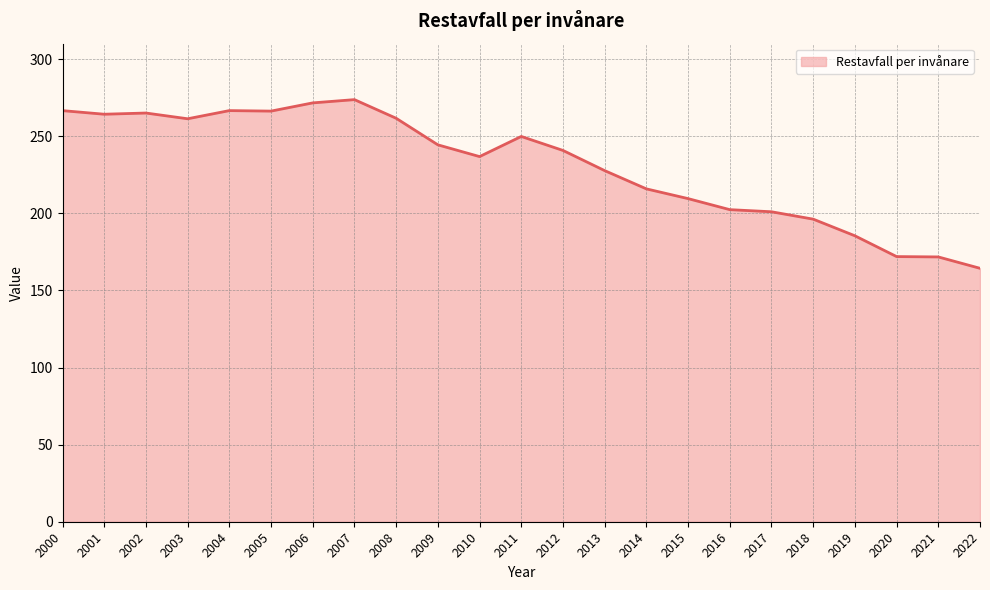

What is the maximum value shown in the chart?

273.7